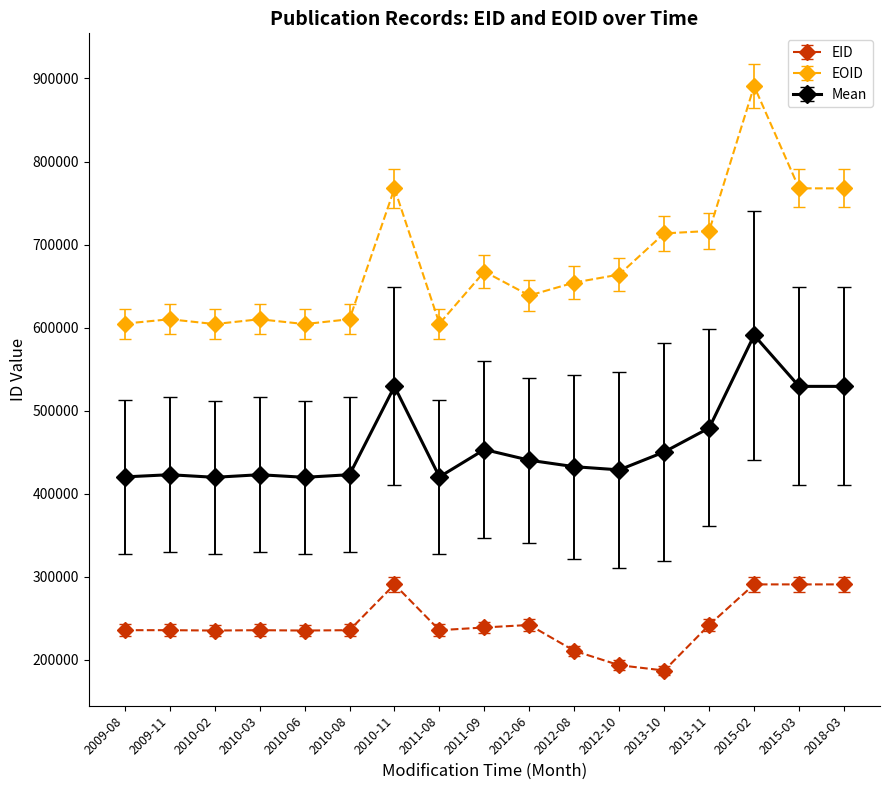

True or false: EOID and EID intersect in this chart.

False